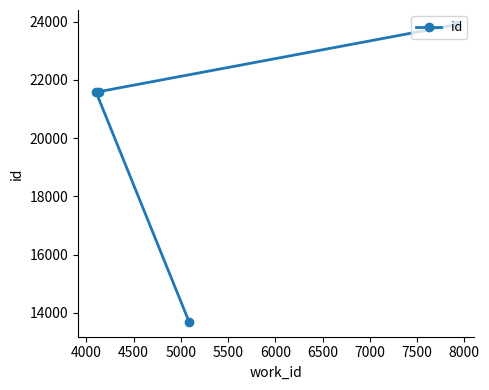

How many lines are shown in the chart?

1